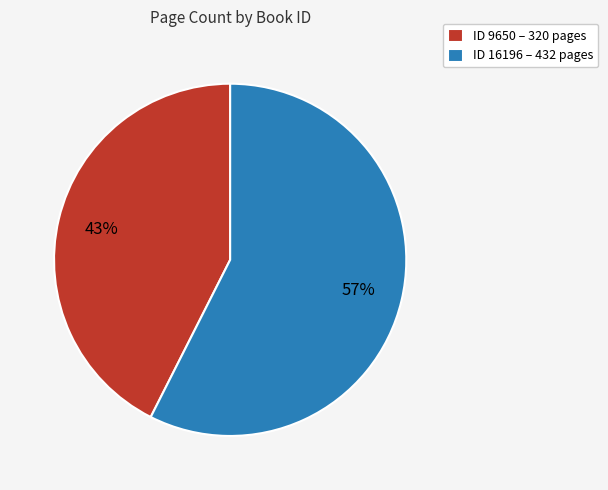

To the nearest percent, what portion does ID 9650 – 320 pages represent?

43%